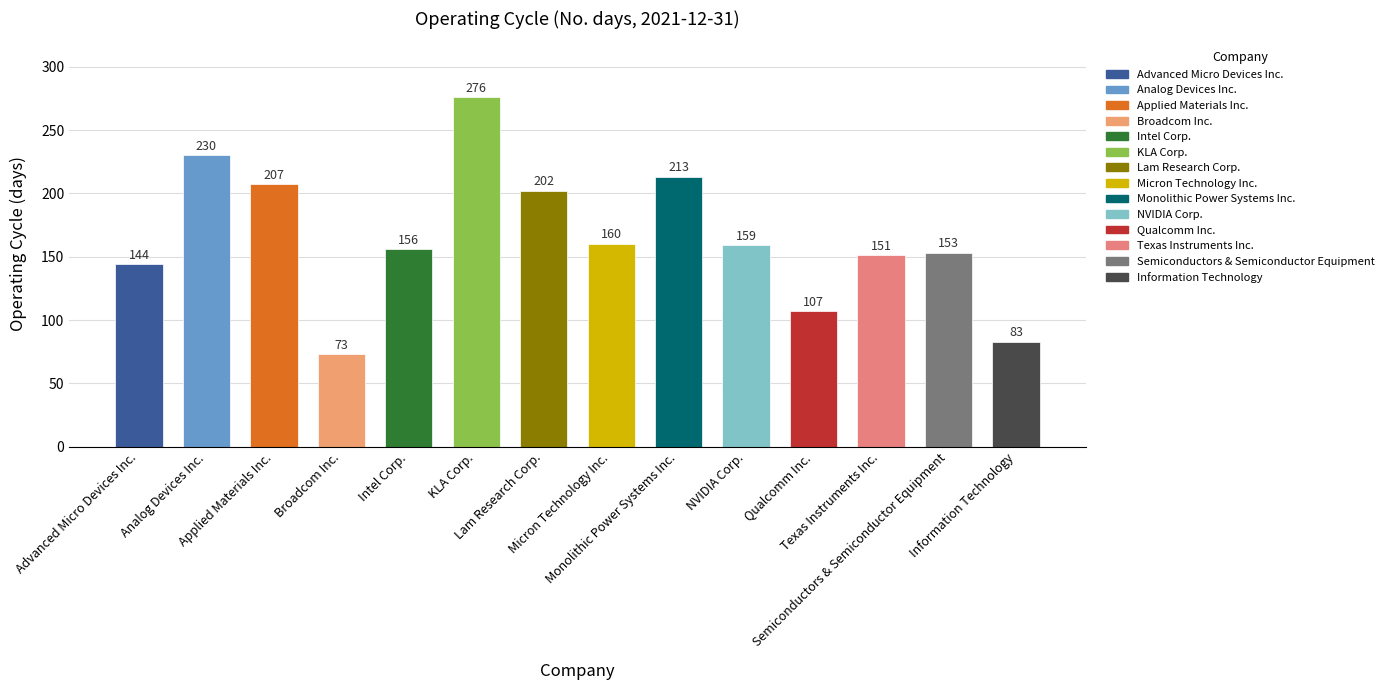

What is the sum of all values?

2314